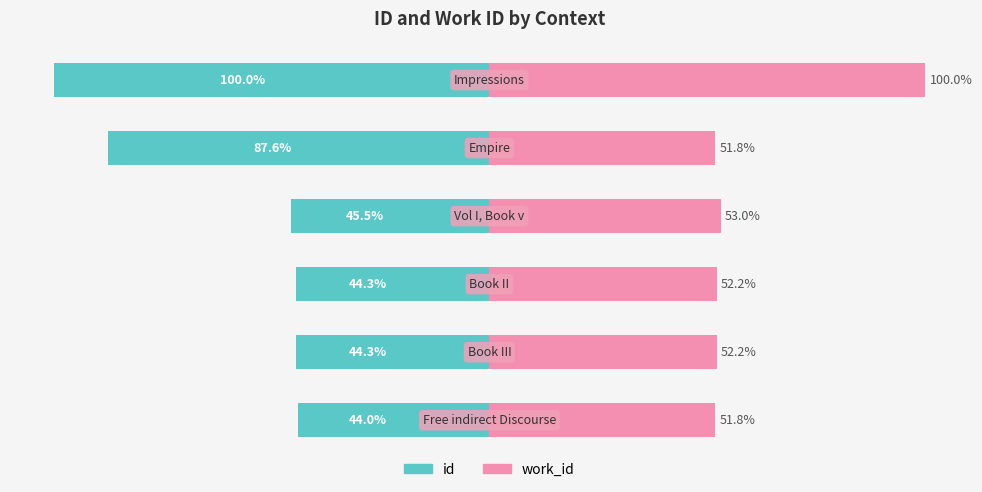

Is it true that work_id equals 34.7 at 3?

False